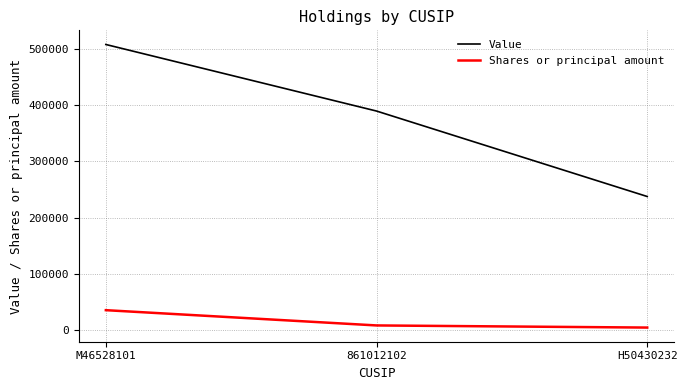

What is the sum of all Value values?

1136072